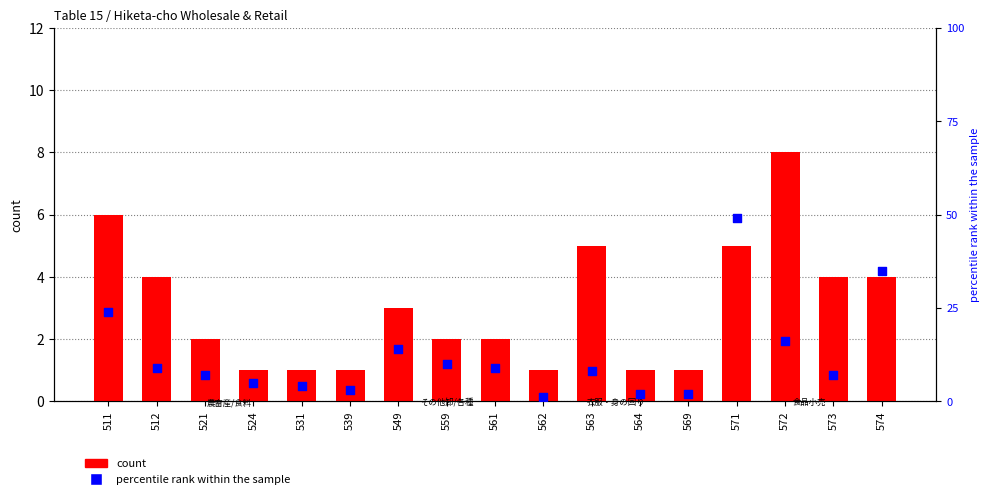

What are all the series names shown in the legend?

count, percentile rank within the sample